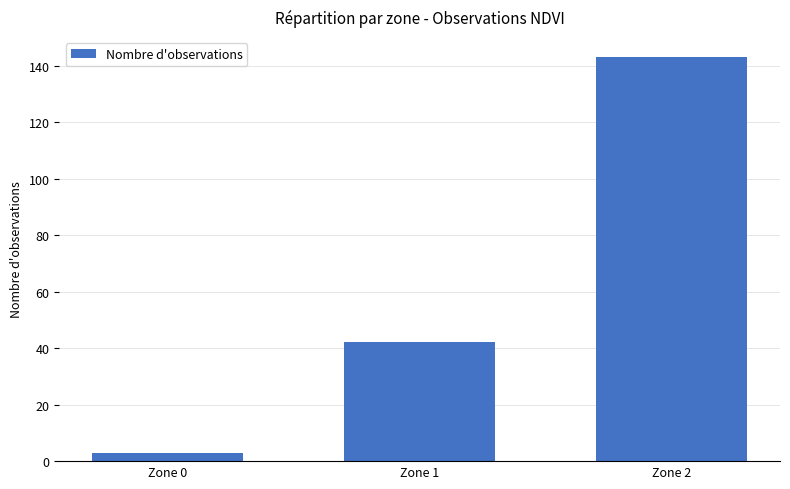

How many bars are there in total?

3